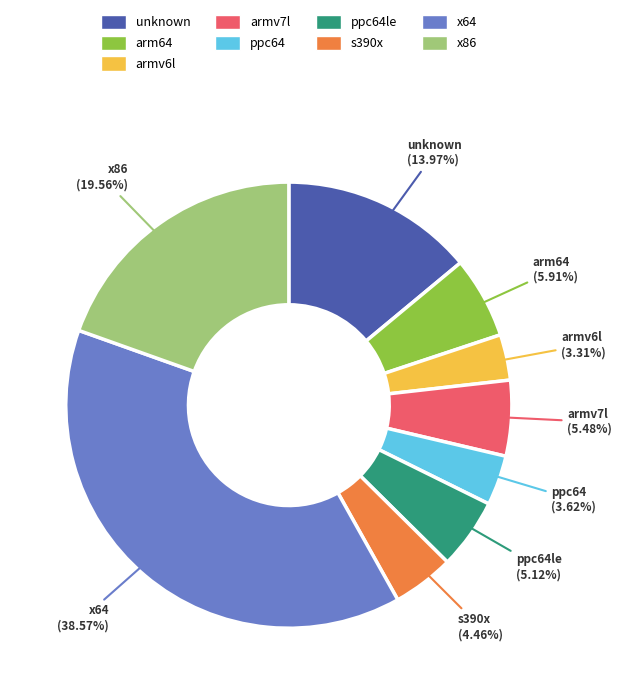

How much of the chart is everything except x64?

61.4%